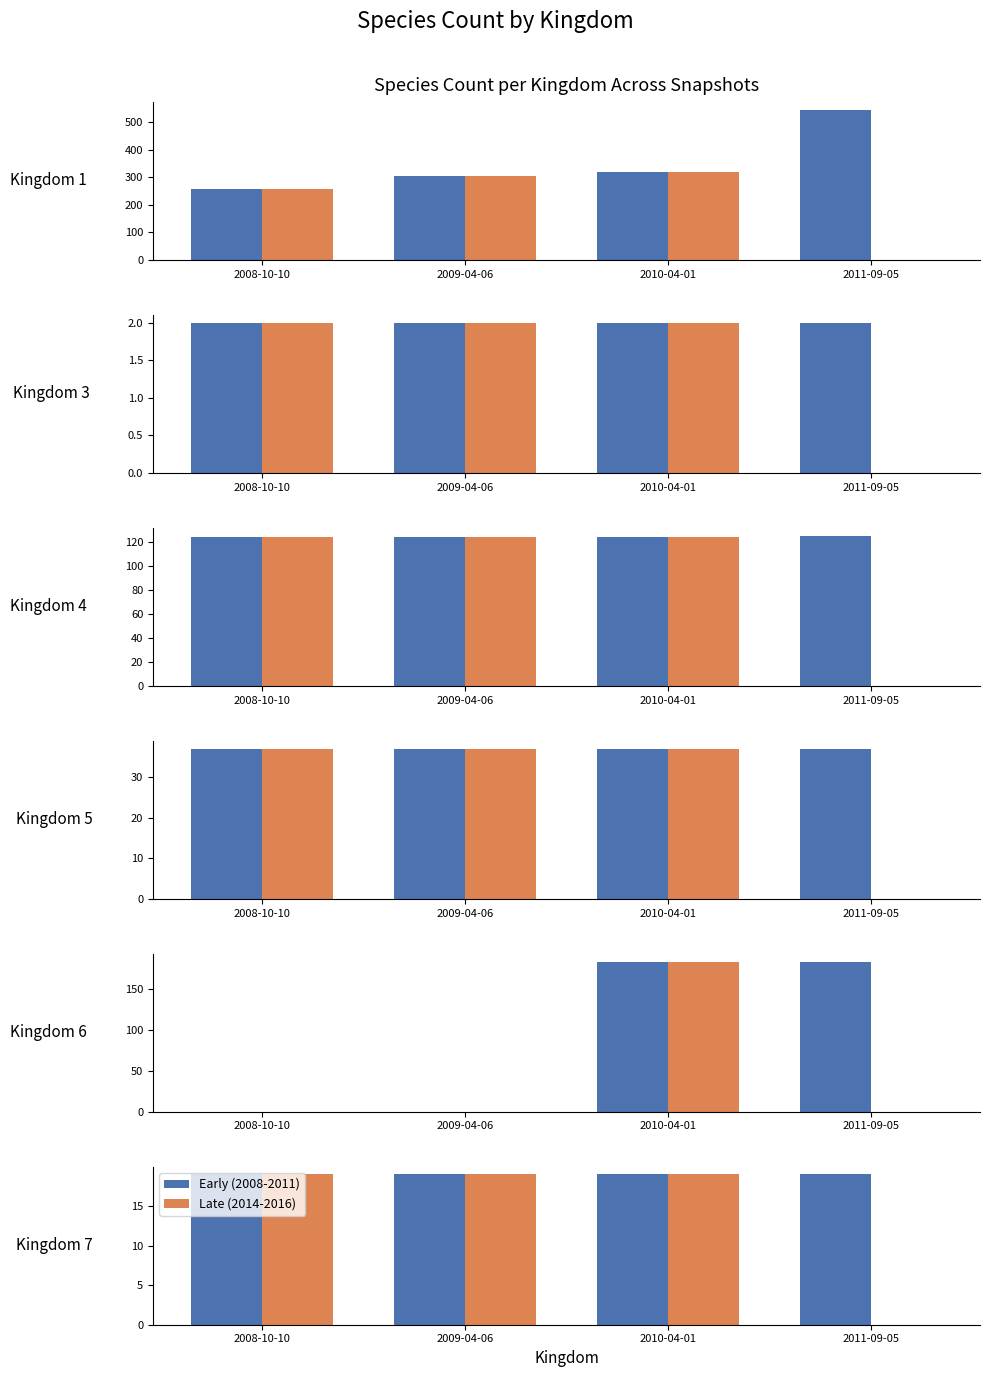

List the series in order of their peak value, highest first.

Early (2008-2011), Late (2014-2016)